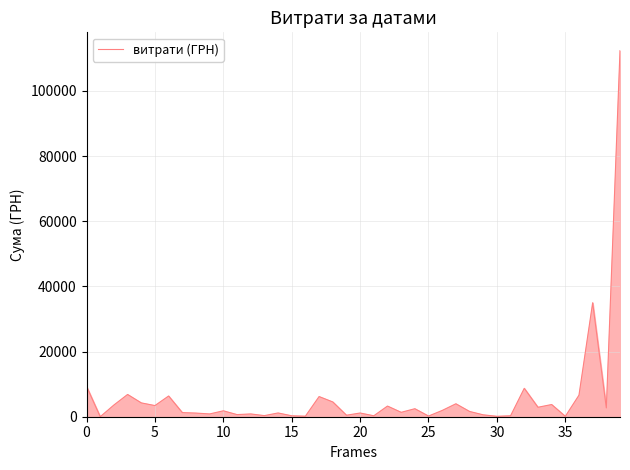

True or false: the data has more than 0 interior local peaks.

True